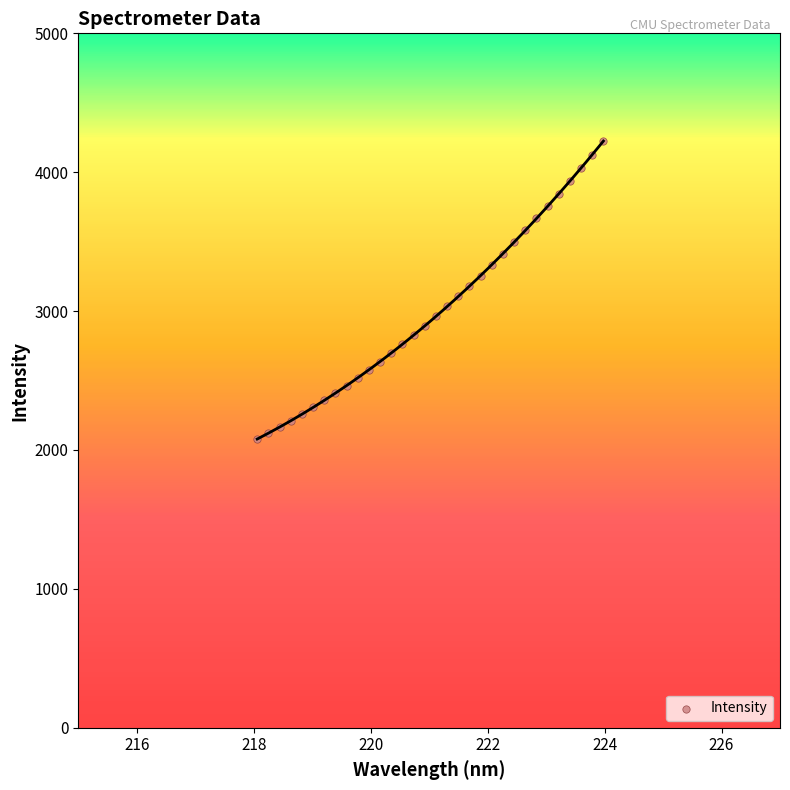

What is the range of Y values (max minus min)?

2145.6